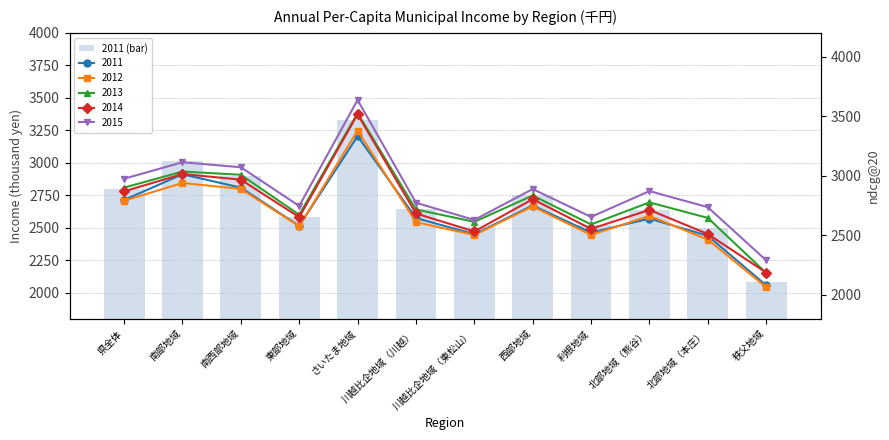

True or false: the data shows 2580 at 東部地域.

True